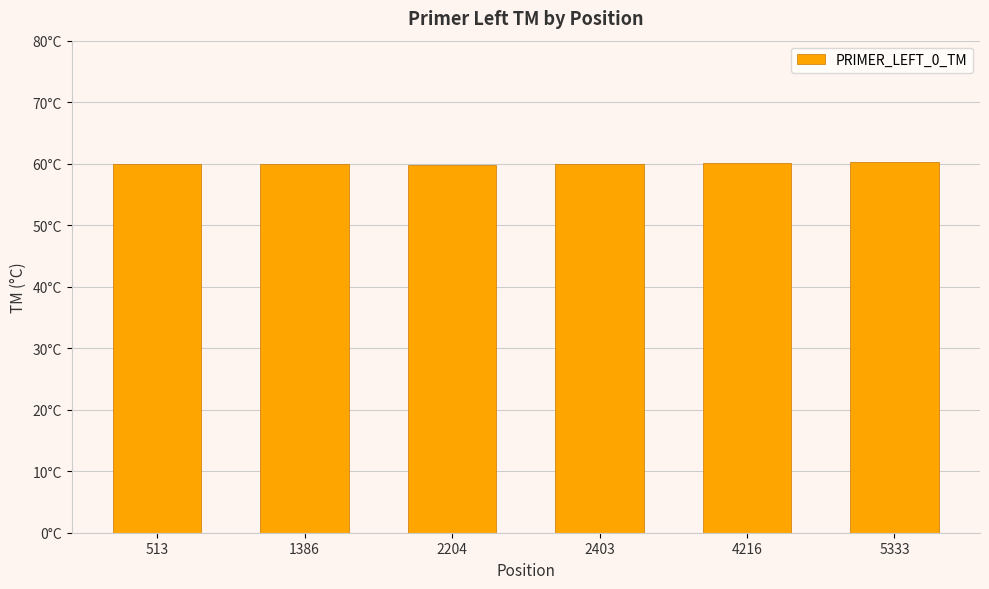

Does the chart contain any negative values?

No